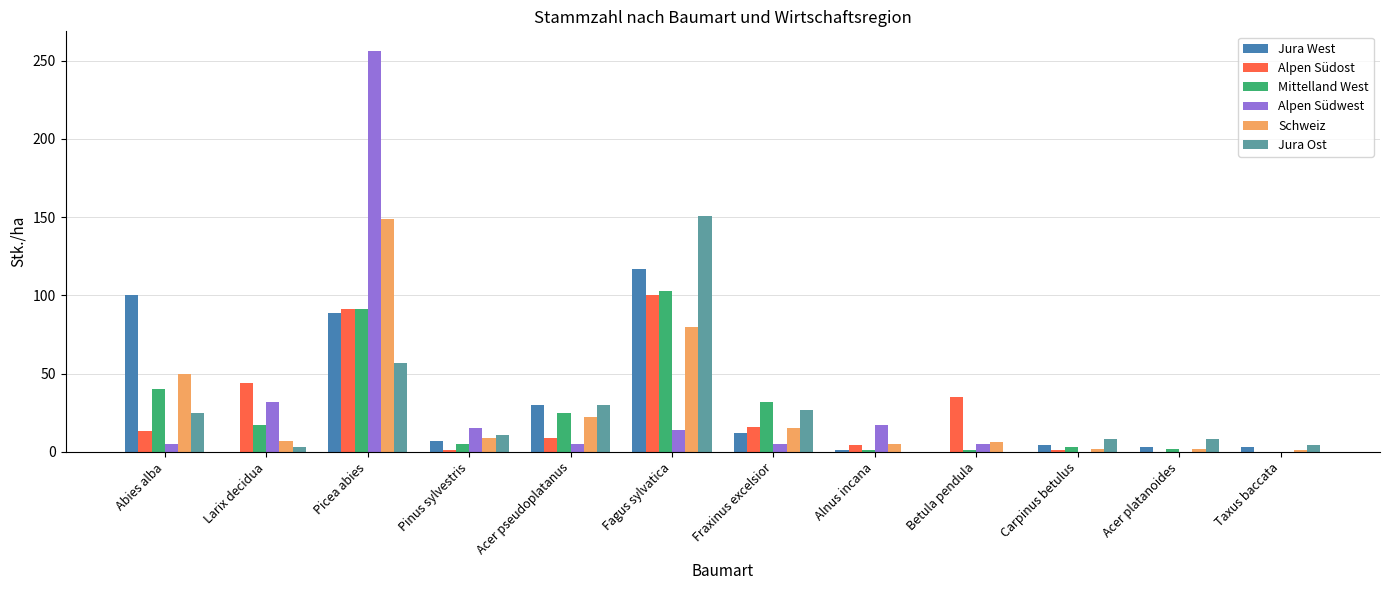

At which category does the chart reach its peak across all series?

Picea abies